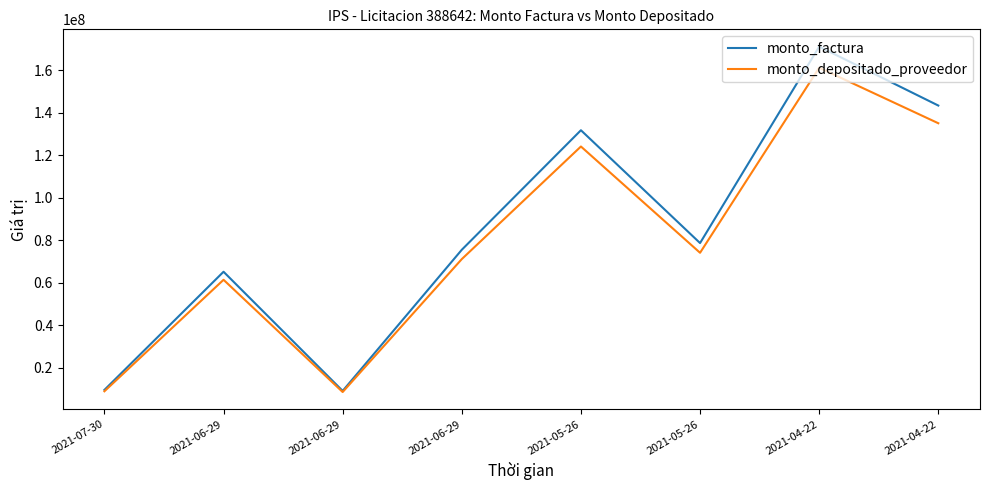

Reading left to right, transcribe all the data shown in this chart.

monto_factura: 2021-07-30=9625000	2021-06-29=65250000	2021-06-29=9150000	2021-06-29=75600000	2021-05-26=131875000	2021-05-26=78750000	2021-04-22=171250000	2021-04-22=143500000
monto_depositado_proveedor: 2021-07-30=8969800	2021-06-29=61460755	2021-06-29=8618635	2021-06-29=71209702	2021-05-26=124216659	2021-05-26=74176773	2021-04-22=161305045	2021-04-22=135166563